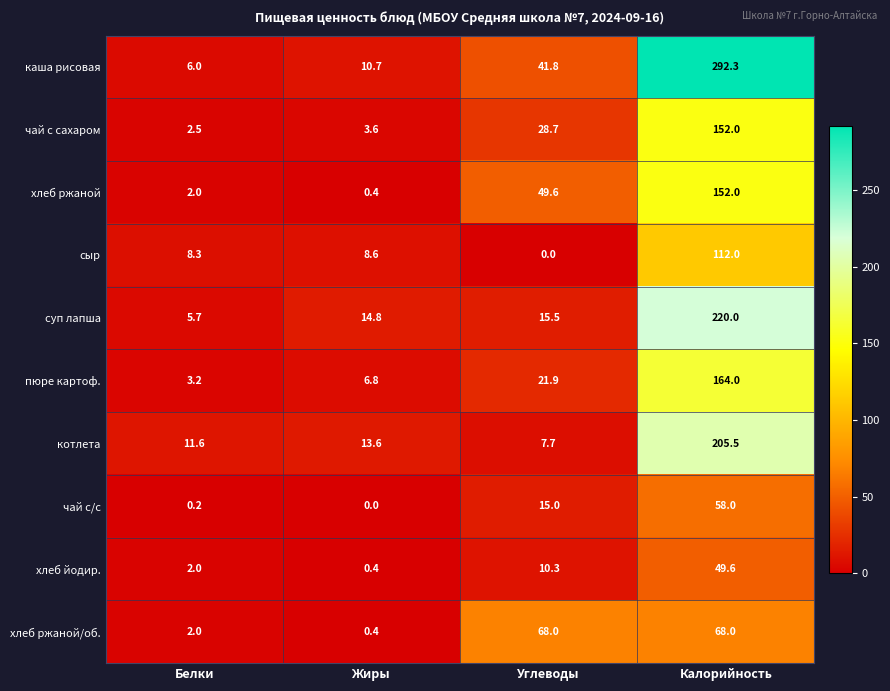

Rank the categories by каша рисовая value from highest to lowest.

Калорийность, Углеводы, Жиры, Белки